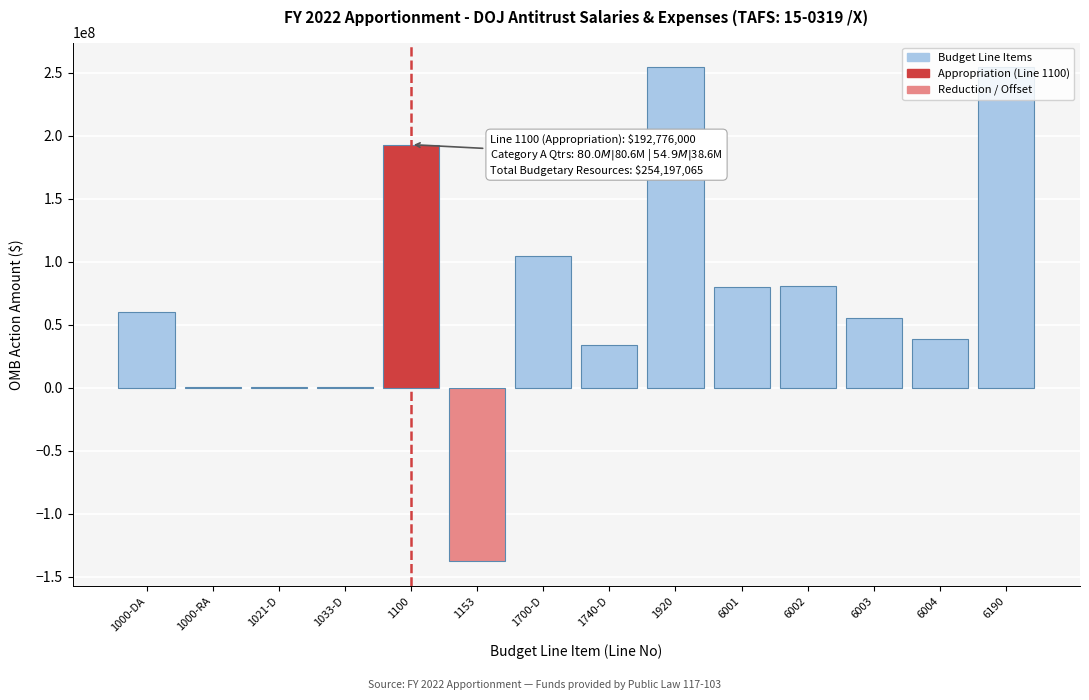

Is it true that the value at 6004 is 17045057?

False